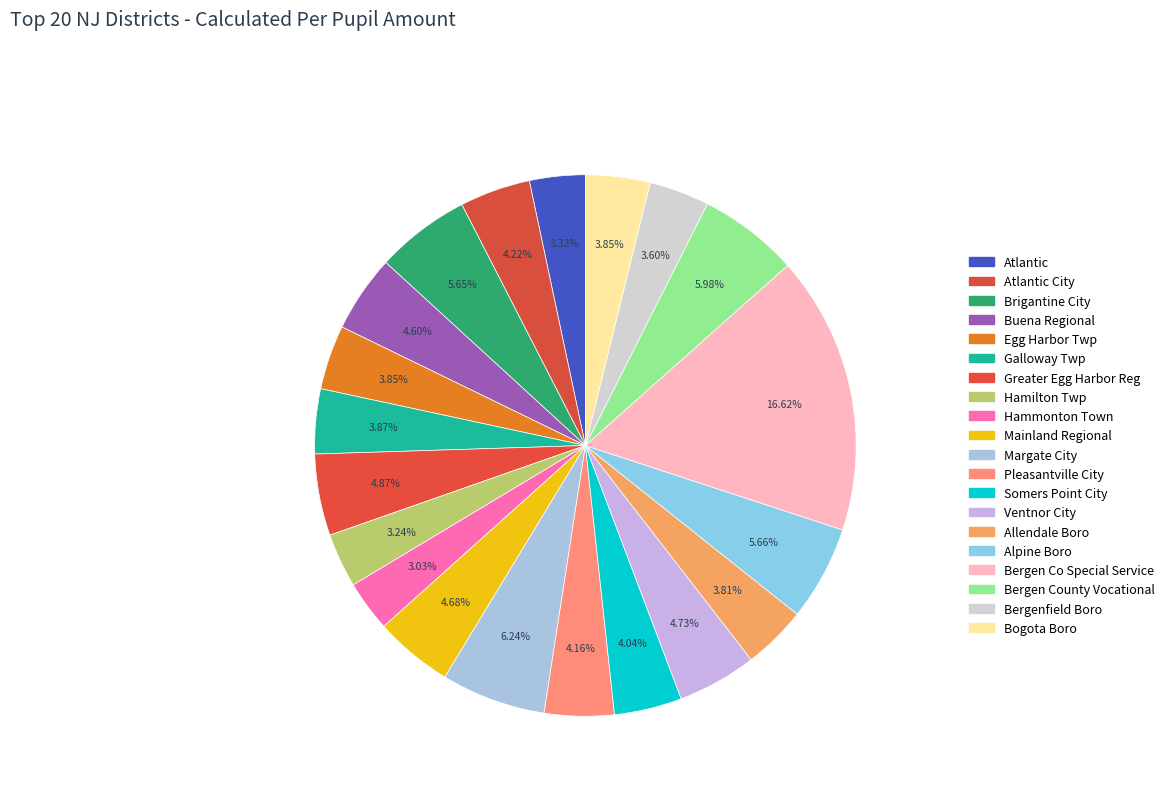

How many segments does this pie chart have?

20